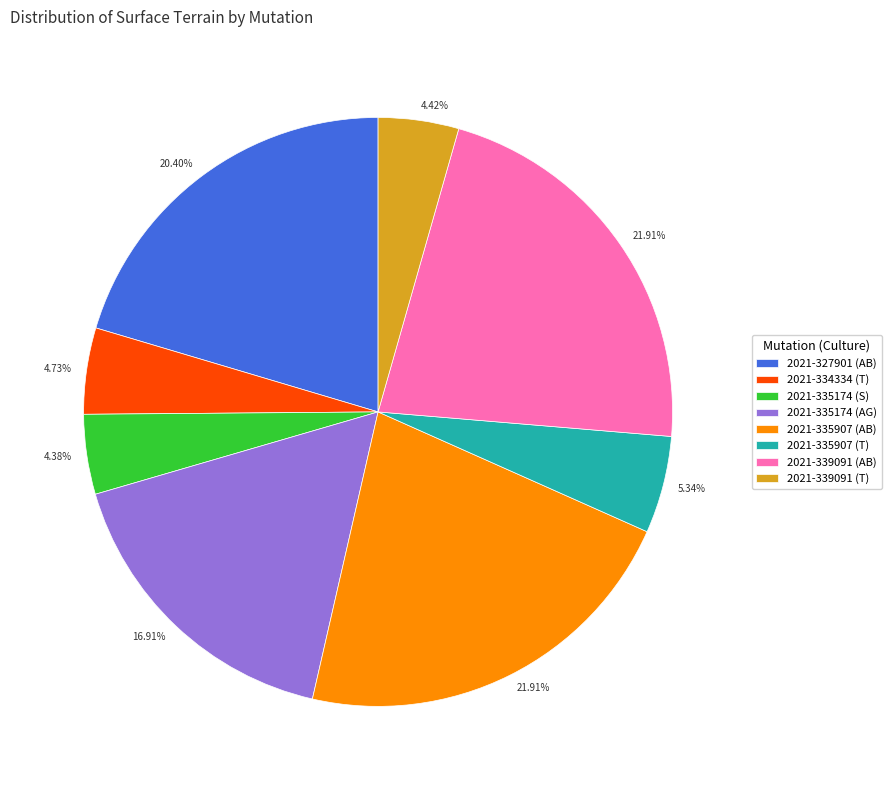

To the nearest percent, what percentage of the pie is 2021-339091 (AB)?

22%